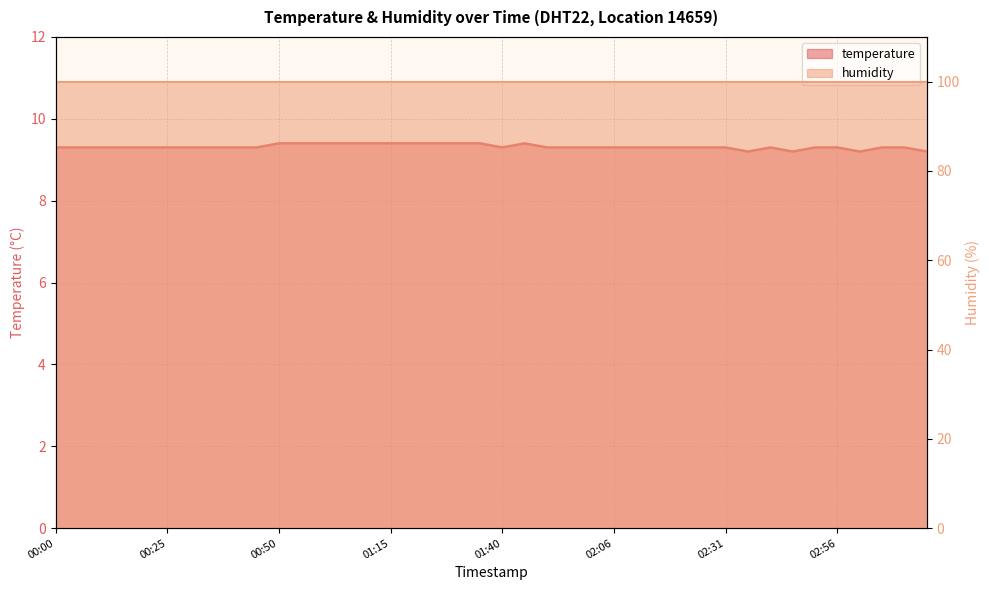

Rank the categories by value from highest to lowest.

00:50, 00:55, 01:00, 01:05, 01:10, 01:15, 01:20, 01:25, 01:30, 01:35, 01:45, 00:00, 00:05, 00:10, 00:15, 00:20, 00:25, 00:30, 00:35, 00:40, 00:45, 01:40, 01:50, 01:55, 02:01, 02:06, 02:11, 02:16, 02:21, 02:26, 02:31, 02:41, 02:51, 02:56, 03:06, 03:11, 02:36, 02:46, 03:01, 03:16